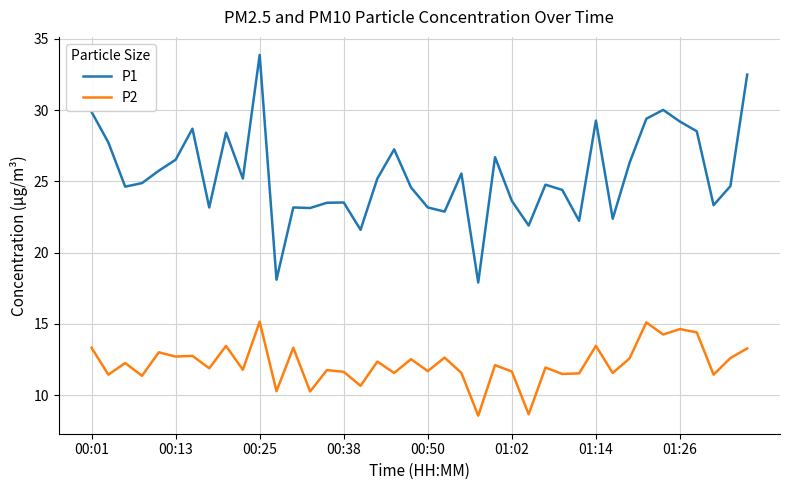

What is the maximum value shown in the chart?

33.9